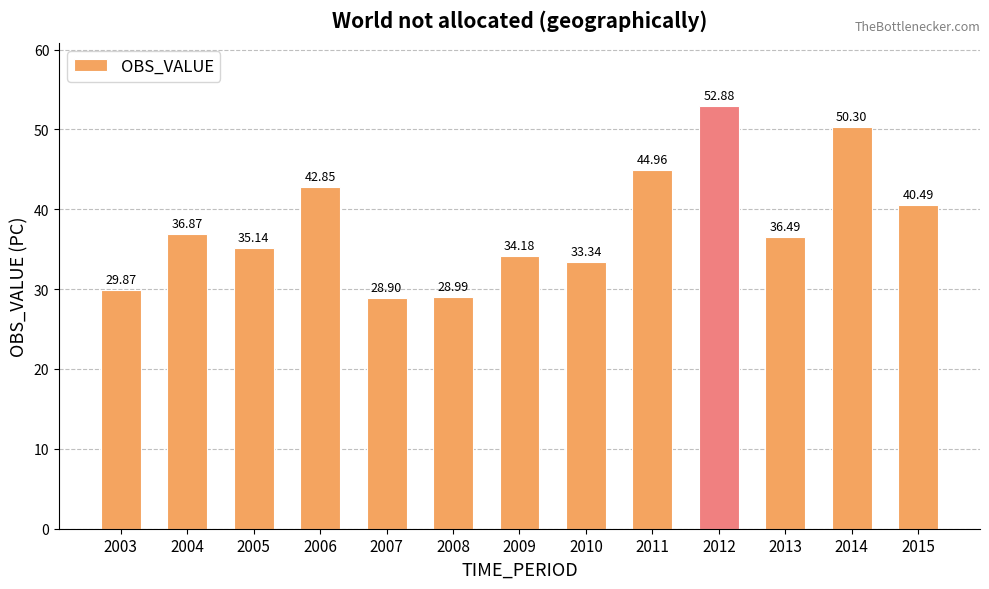

How many bars are there in total?

13